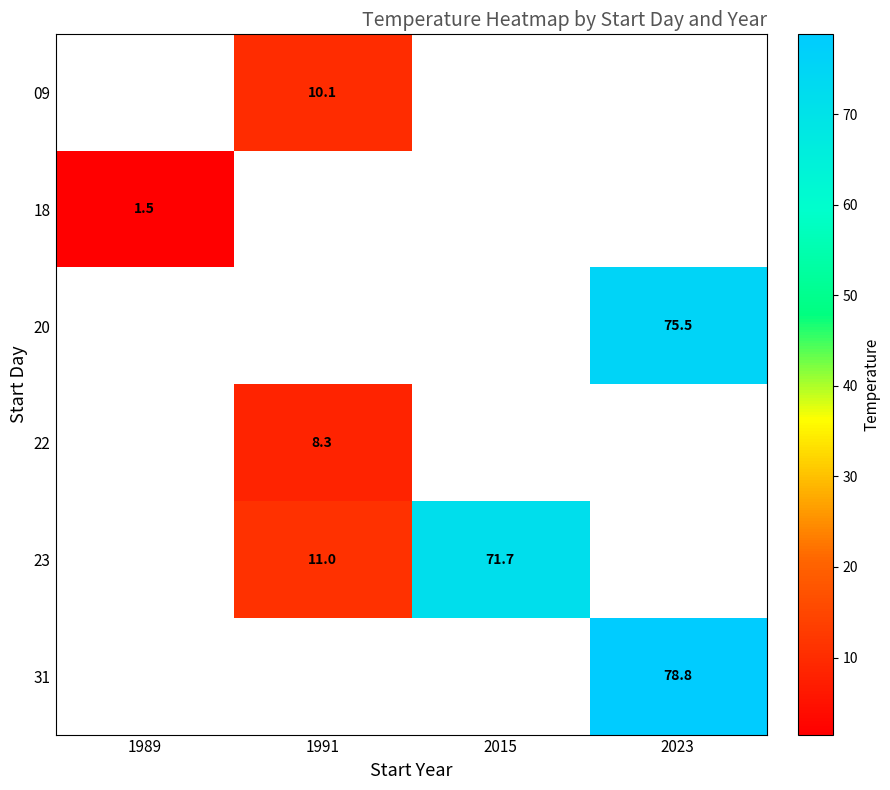

What is the sum of the 23 values at 1991 and 2015?

82.7